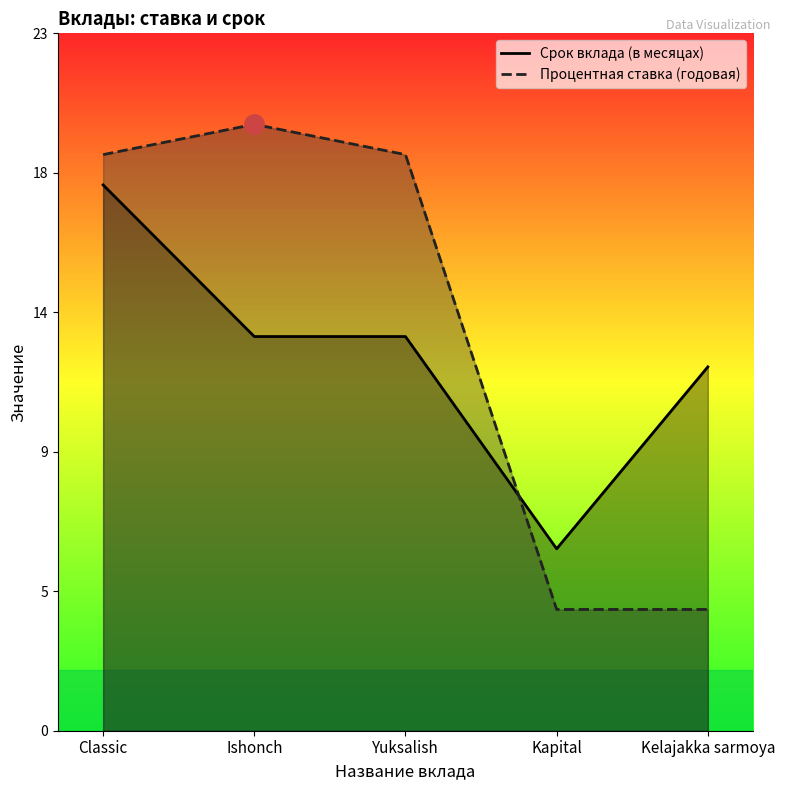

At which label does Процентная ставка (годовая) reach its peak?

Ishonch